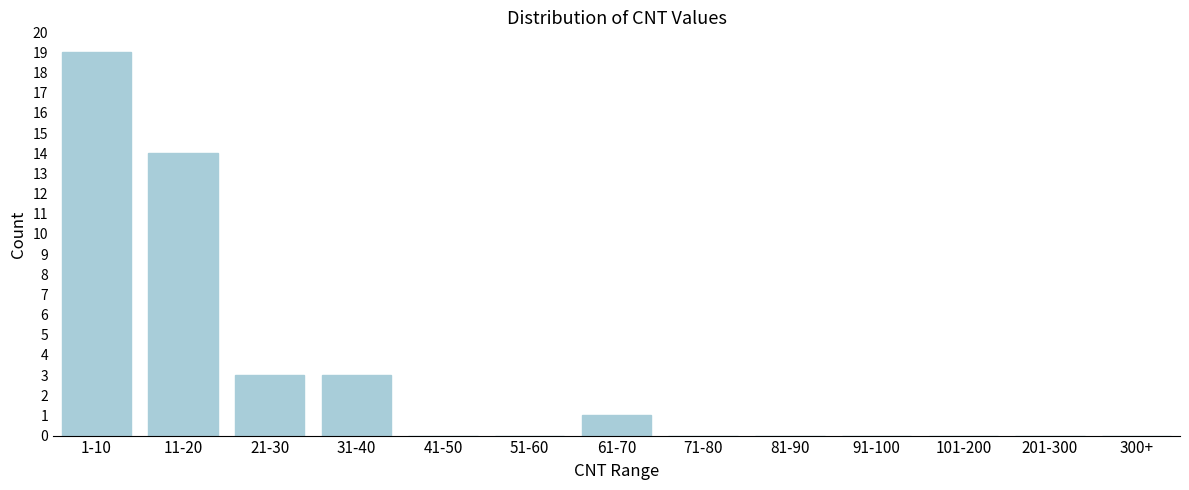

Reading left to right, extract all data points from this chart.

1-10=19	11-20=14	21-30=3	31-40=3	41-50=0	51-60=0	61-70=1	71-80=0	81-90=0	91-100=0	101-200=0	201-300=0	300+=0